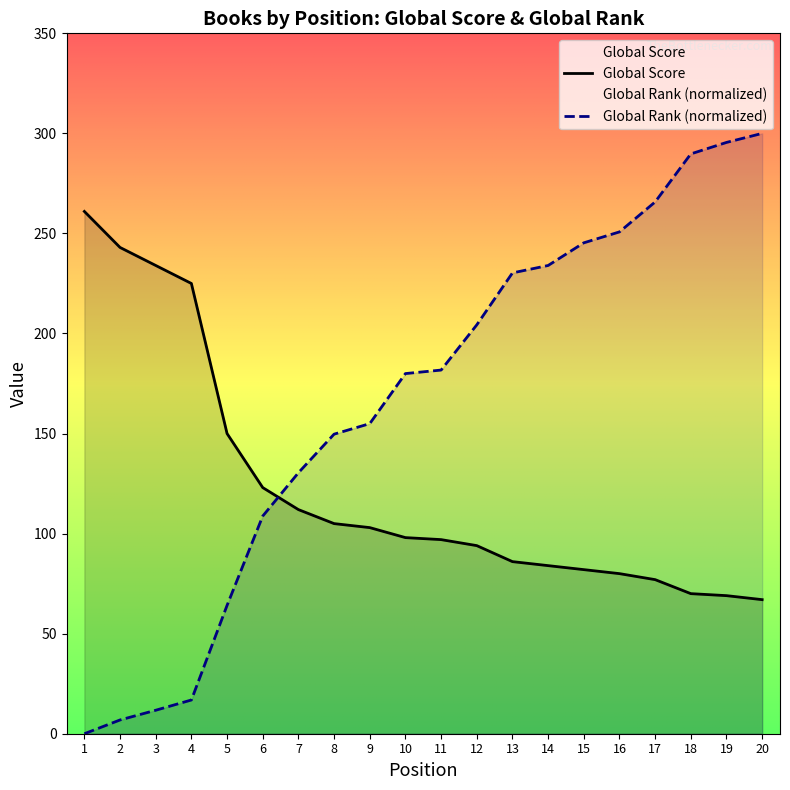

True or false: Global Rank (scaled) has more than 1 interior local peaks.

False